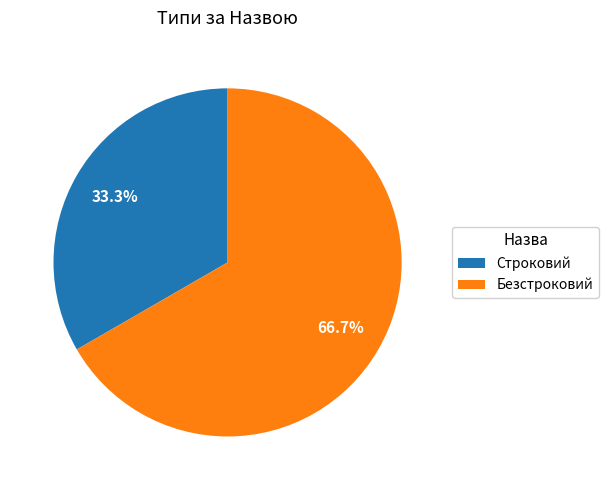

Which slice represents more than half of the pie?

Безстроковий